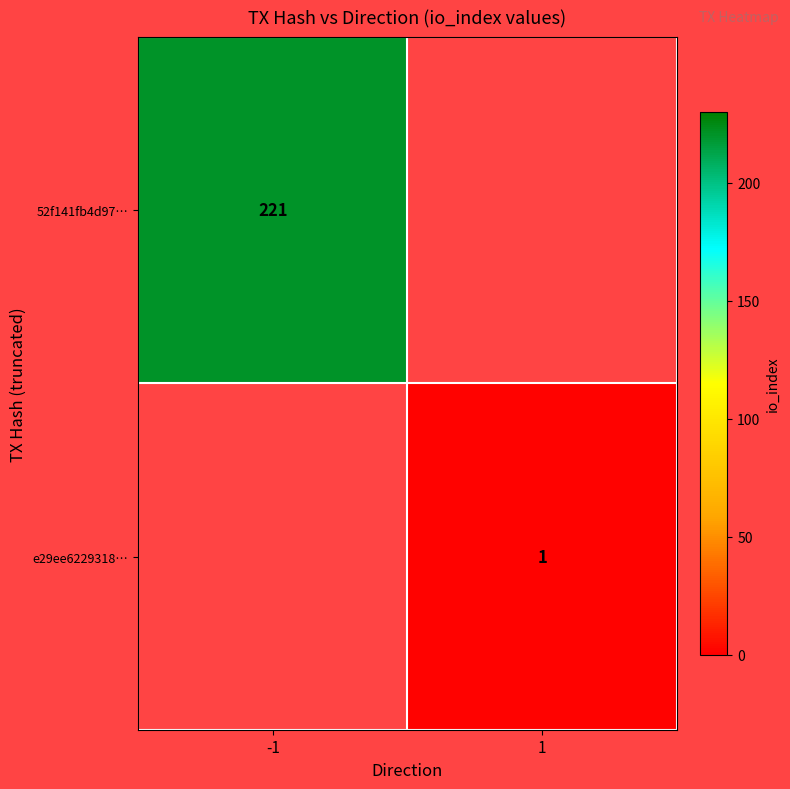

At how many categories does at least one series exceed 61?

1